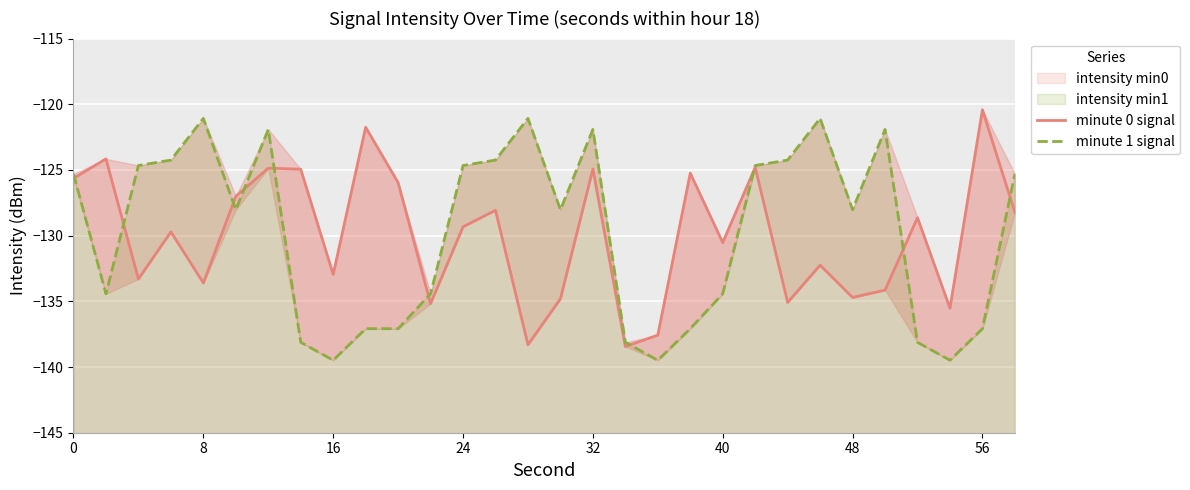

At 18, list the series in order from smallest to largest.

minute 1 signal, minute 0 signal